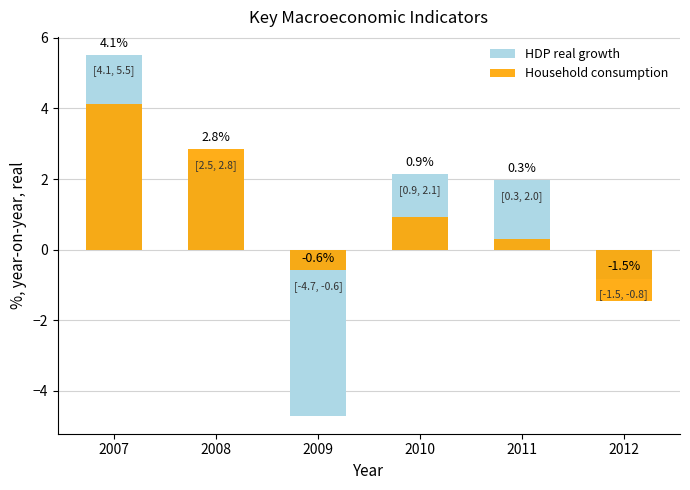

What is the smallest value displayed?

-4.7